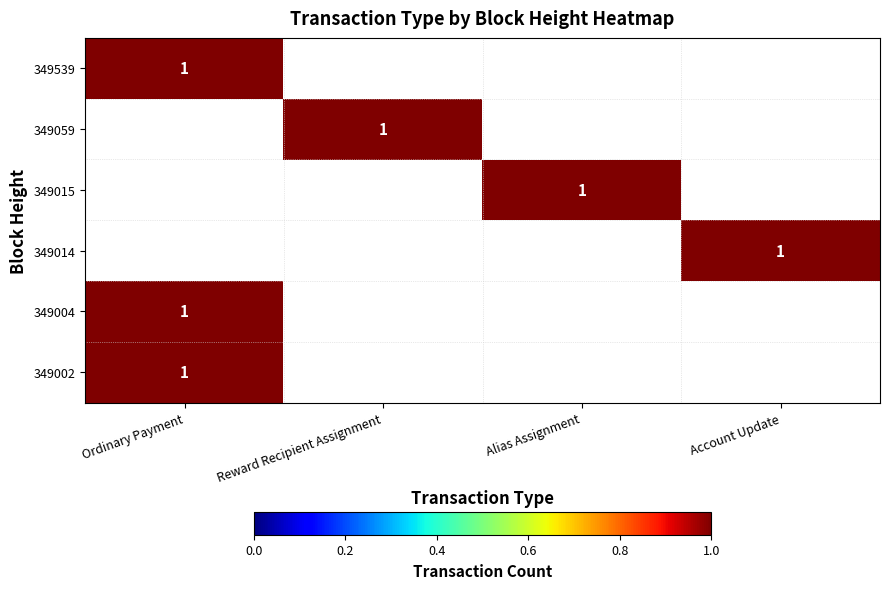

What is the maximum value for Alias Assignment?

1